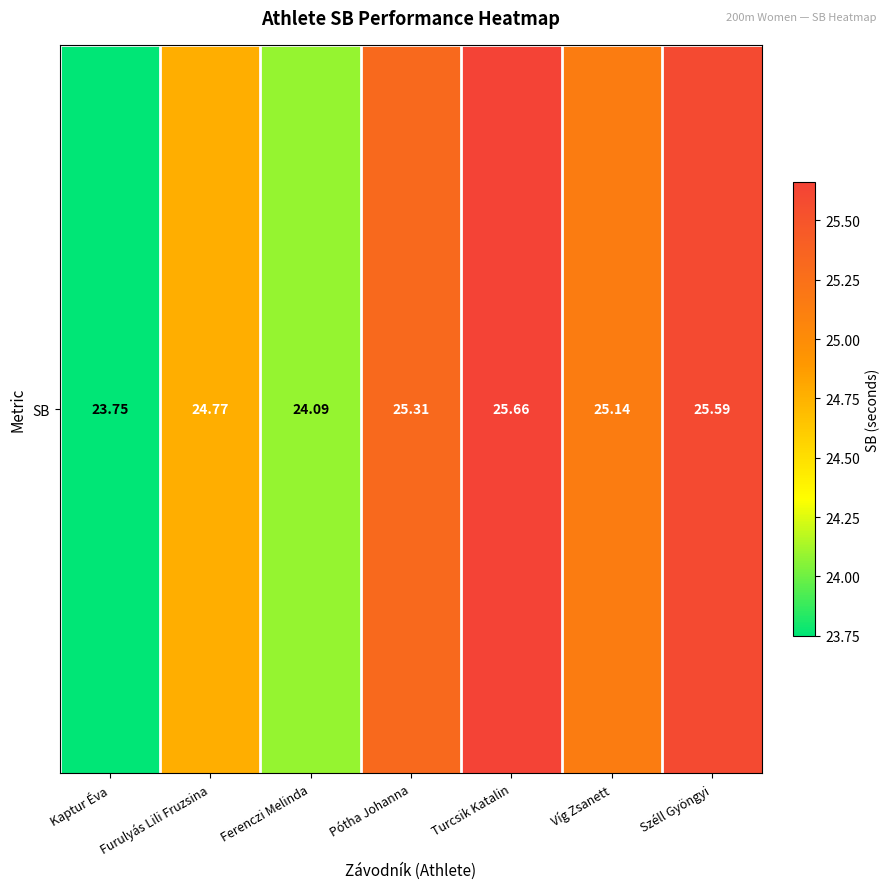

Reading right to left, extract all data points from this chart.

25.6	25.1	25.7	25.3	24.1	24.8	23.8